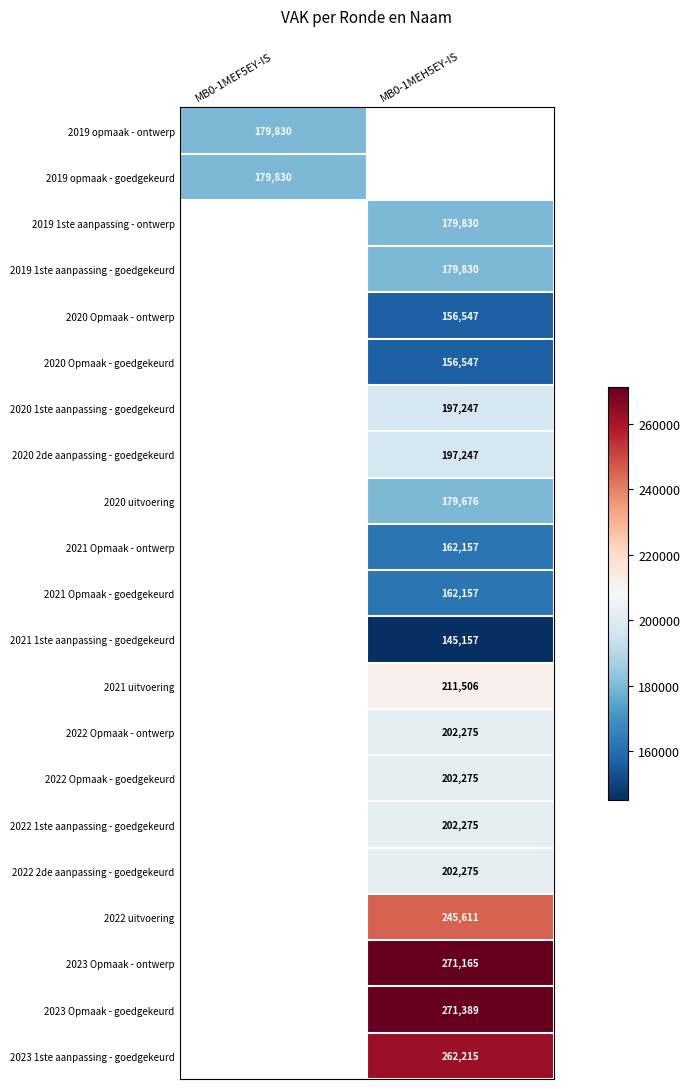

True or false: 2022 1ste aanpassing - goedgekeurd has a value of 53371 at MB0-1MEH5EY-IS.

False